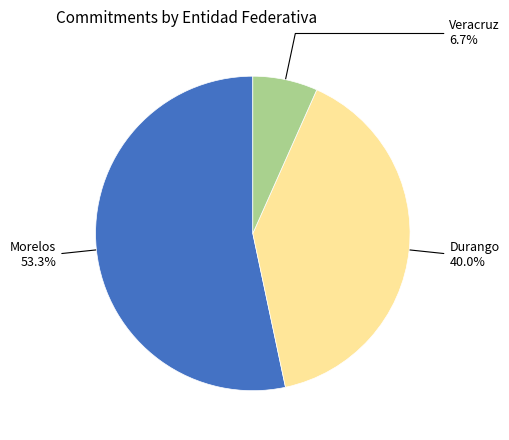

Is there any slice that represents more than half of the pie?

Yes